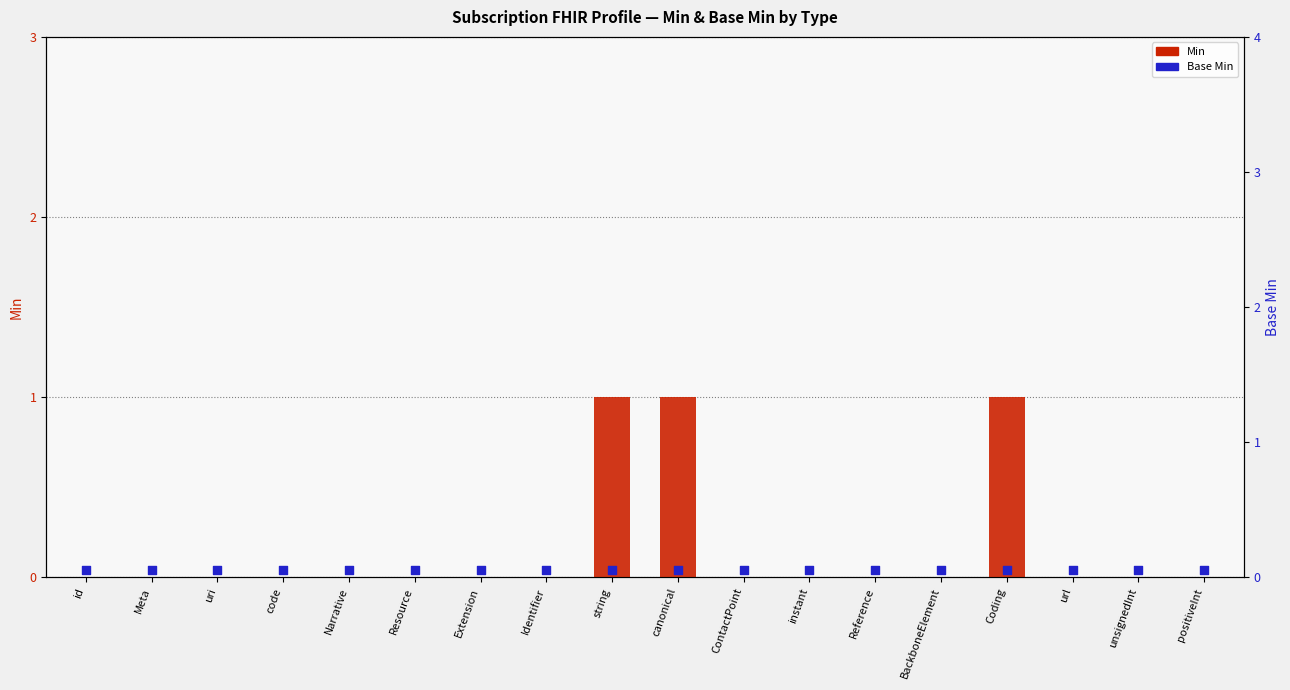

Which series reaches the minimum Y coordinate?

Min